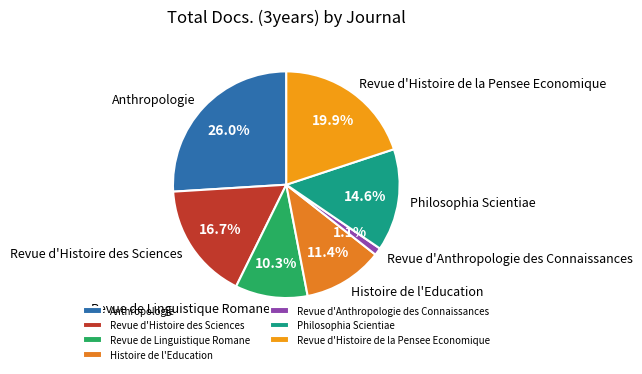

Count the number of slices in the pie.

7